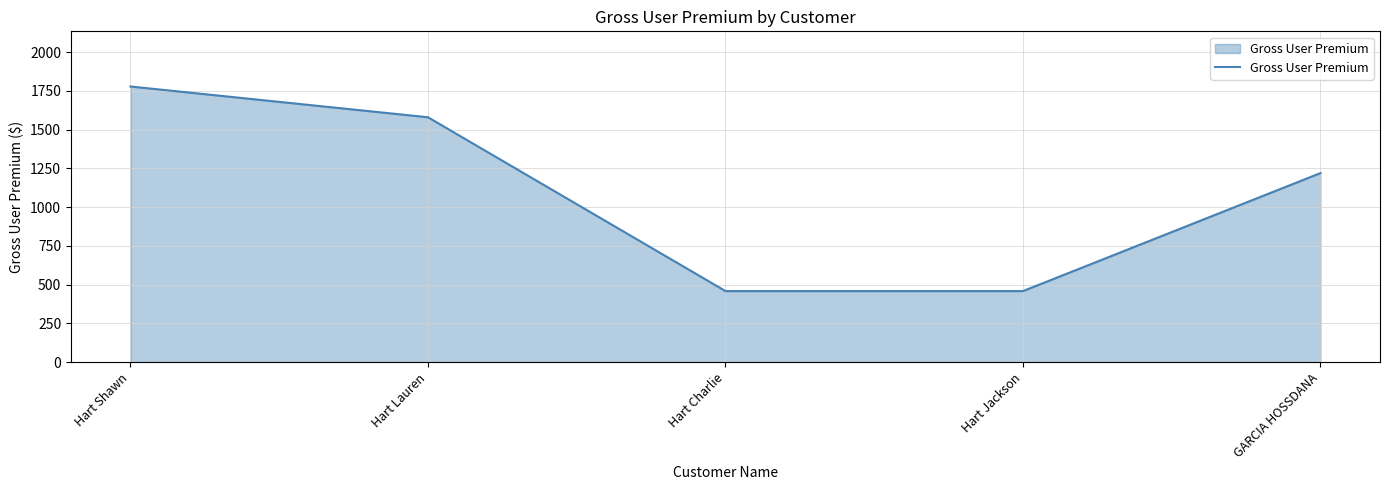

The value at Hart Lauren is 960.5. True or false?

False